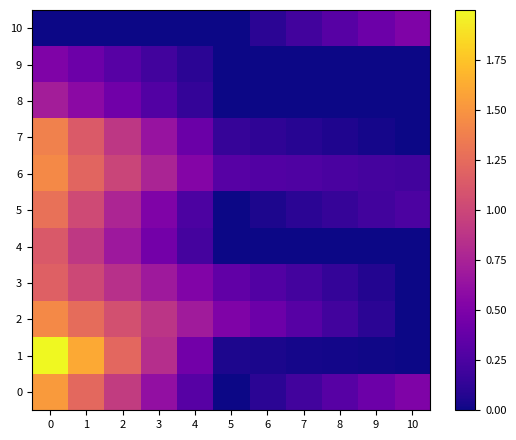

Count the number of data series in this chart.

11